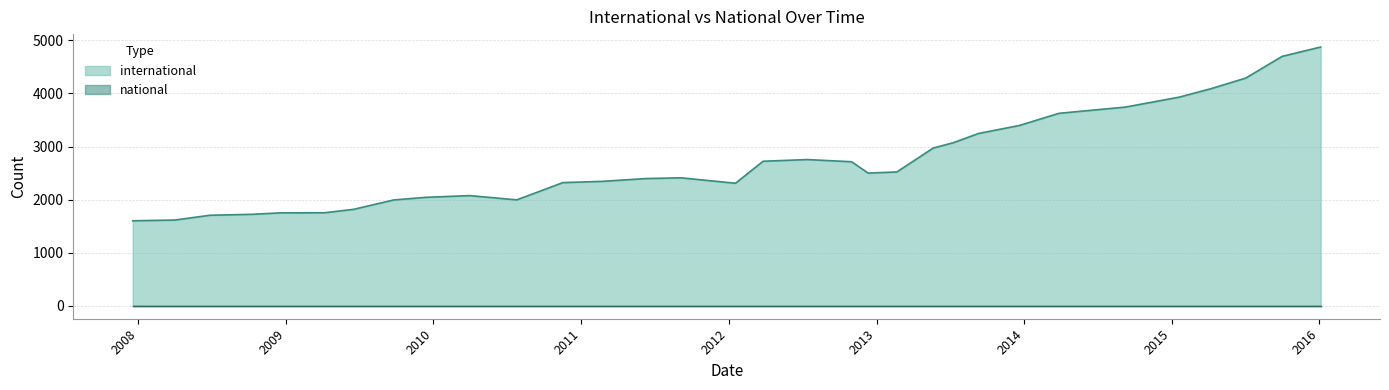

True or false: international and national cross at least once.

False